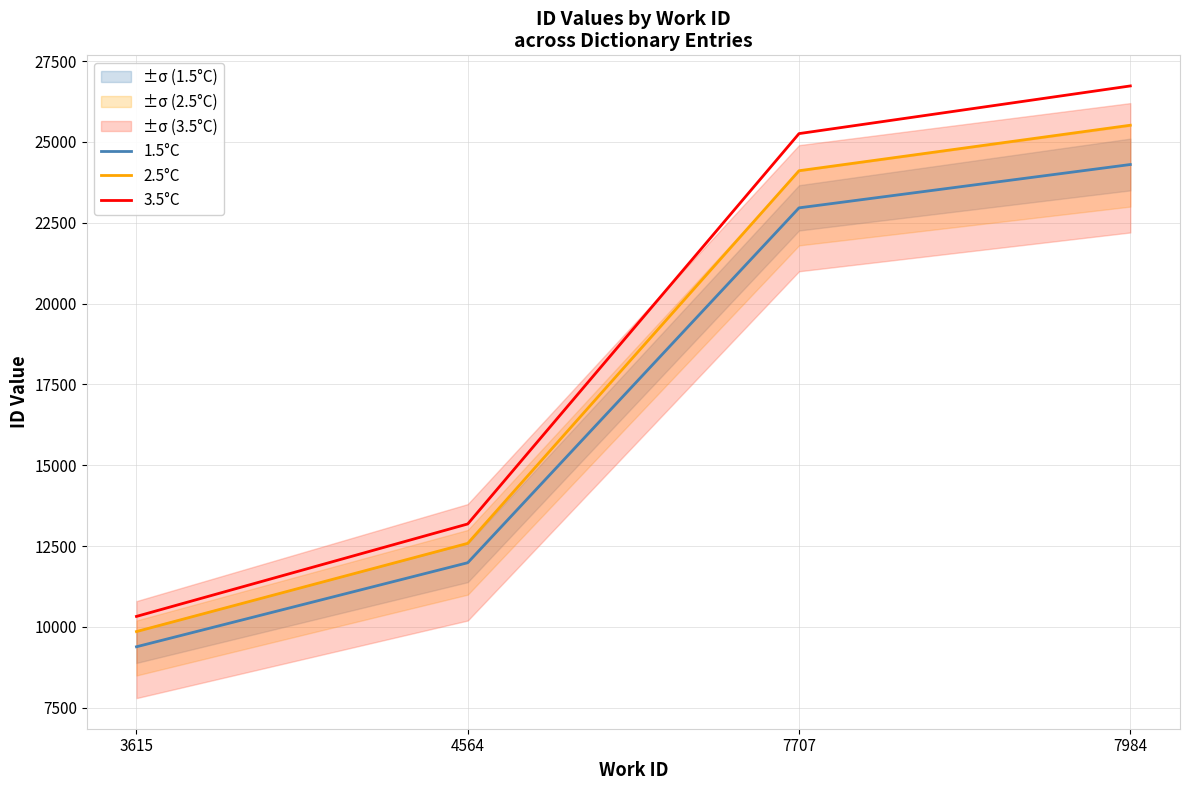

Where does the 2.5°C series first go above 24109?

7707